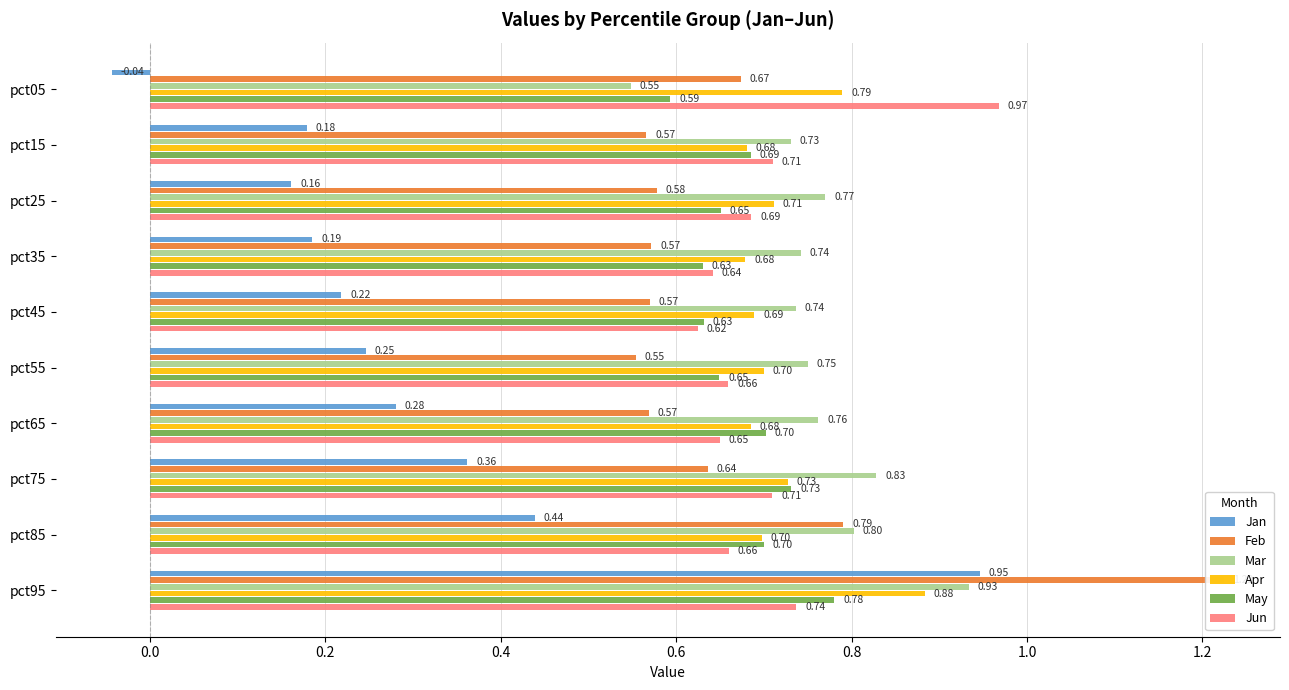

Is the value of Jan at pct45 greater than the value of May at pct85?

No